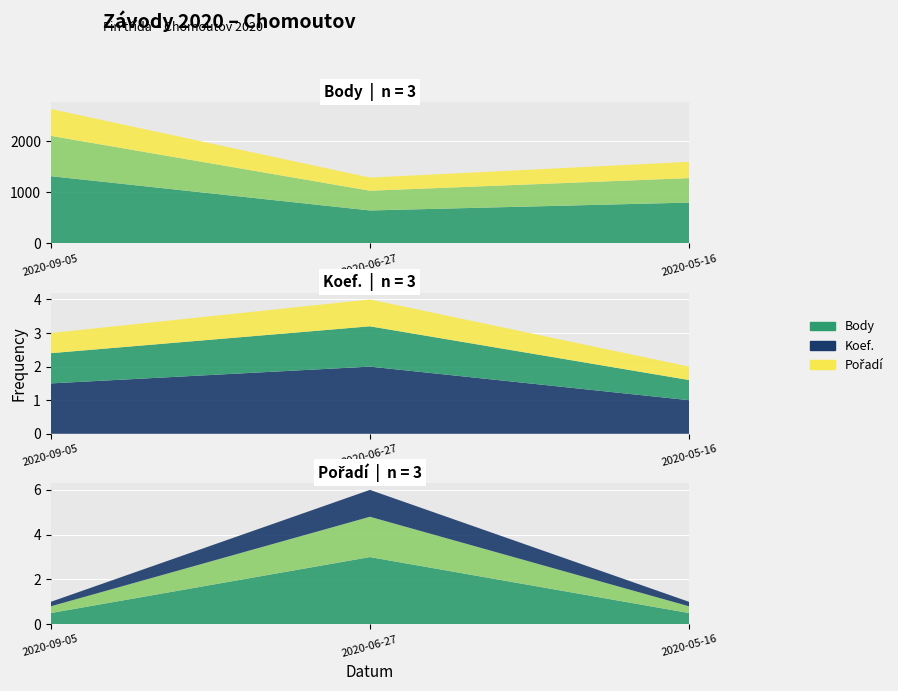

Which series has the widest spread of values?

Body